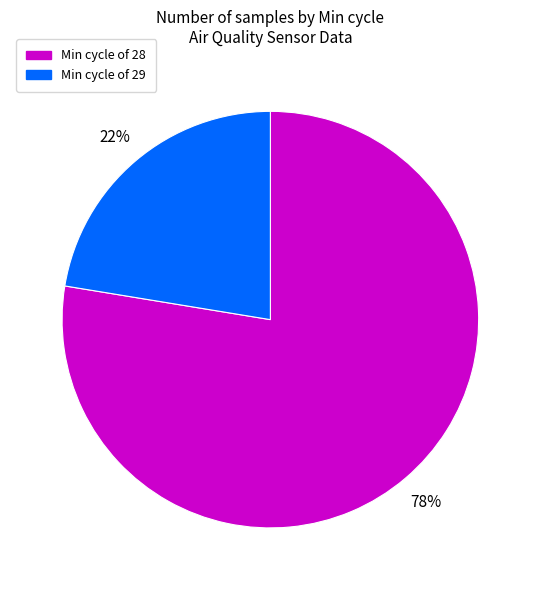

Which slice is the largest?

Min cycle of 28